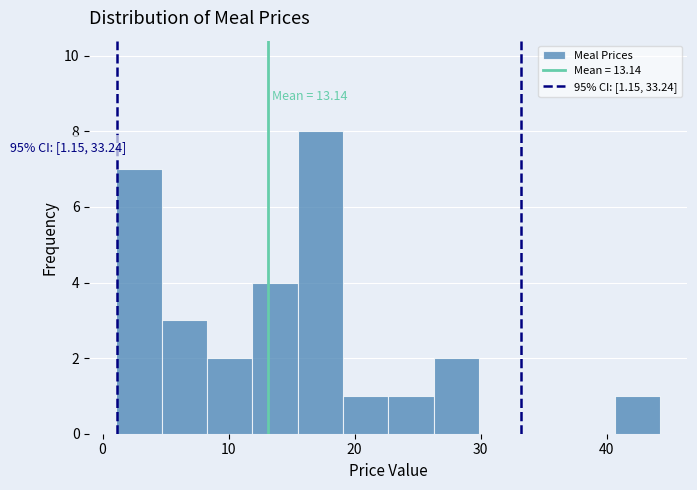

Around what value on the x-axis is the tallest bar? Give the approximate position of its centre, as read against the axis.

17